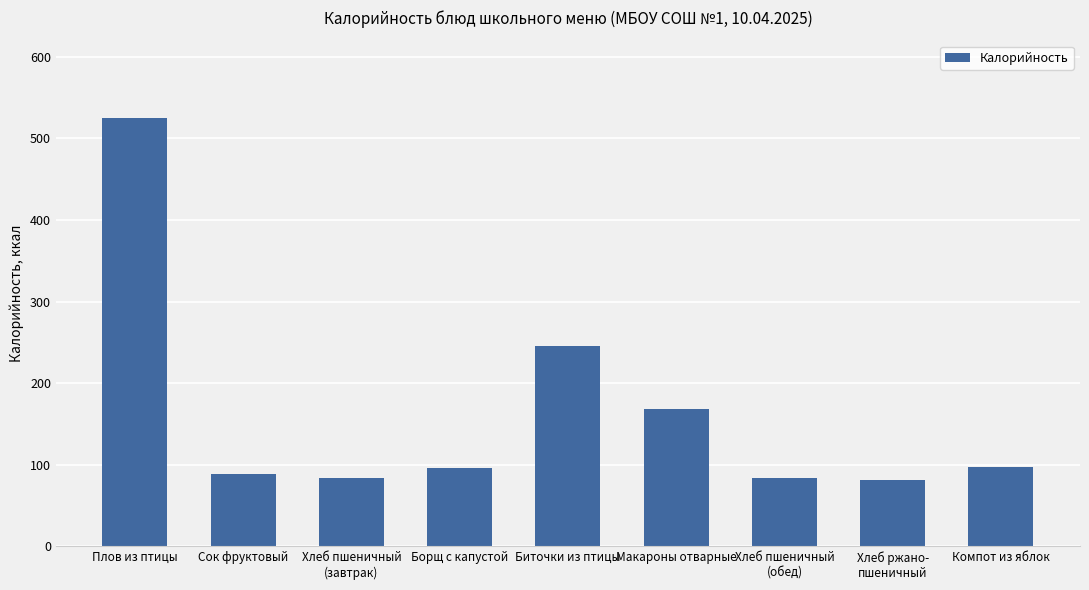

What is the difference between the second highest and second lowest values?

160.7